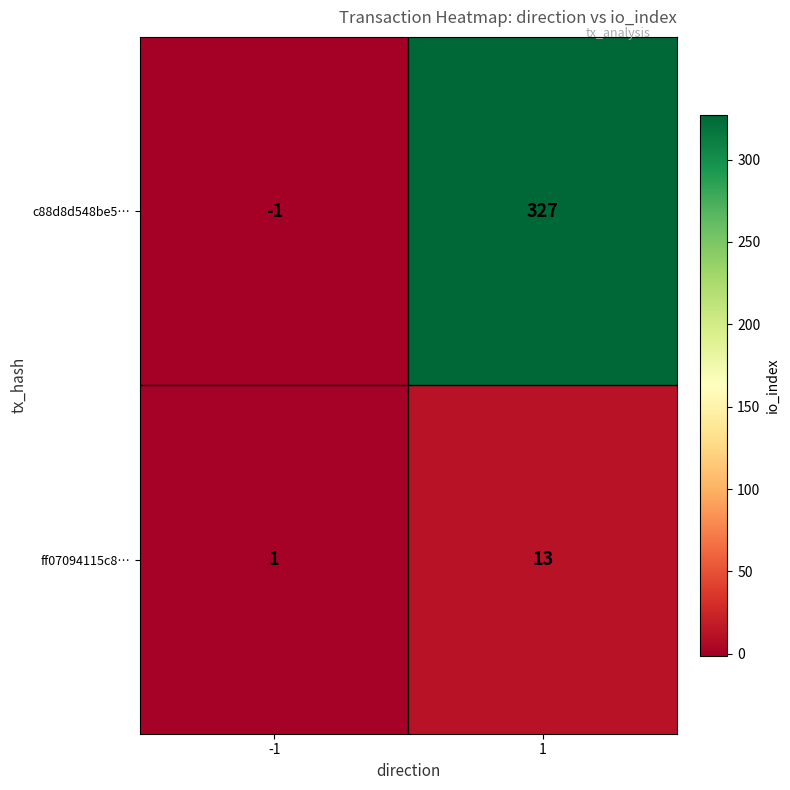

At which category is the sum across all series the highest?

1